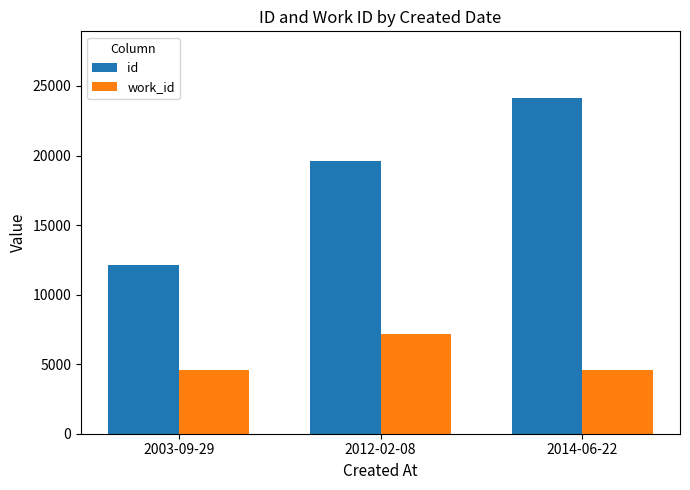

What is the spread (max minus min) of values at 2003-09-29?

7535